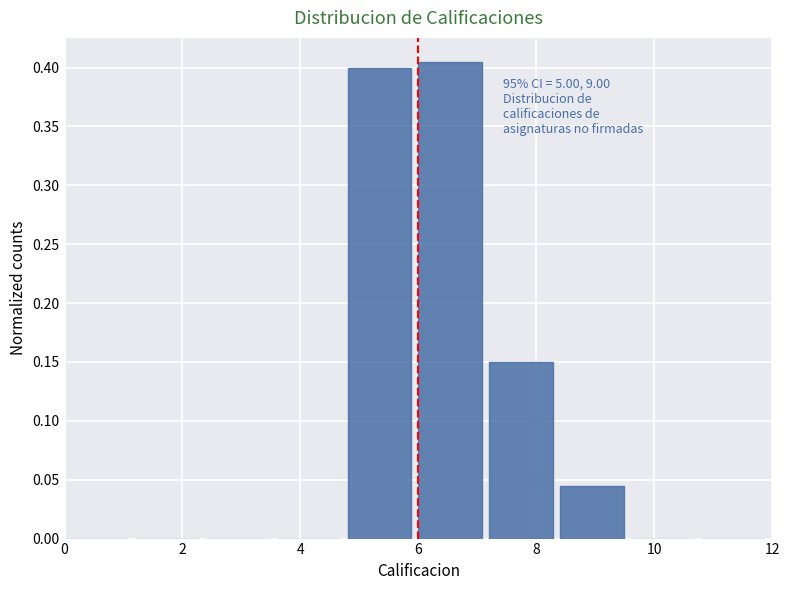

Over which range of the x-axis is the bar tallest?

6.0 to 7.2